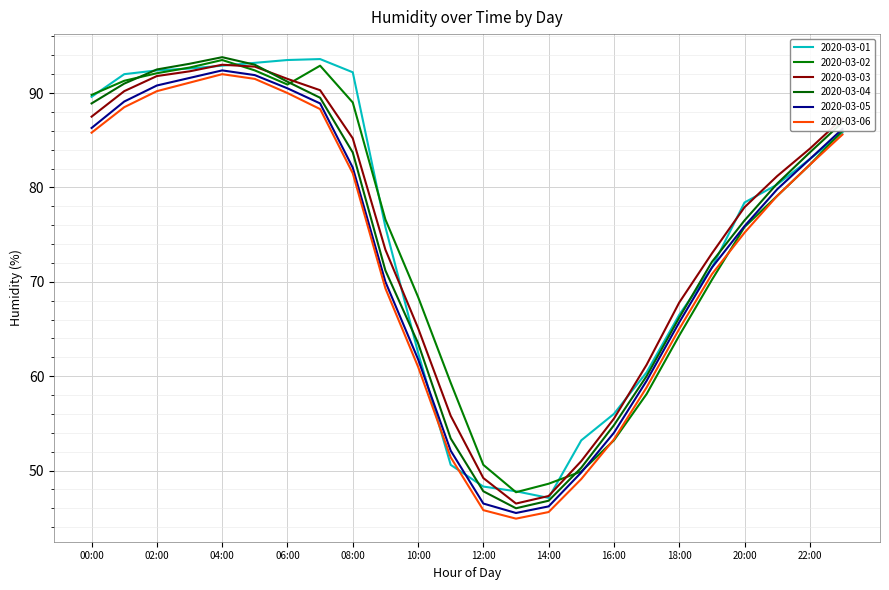

How many interior local valleys does the 2020-03-06 series have?

1